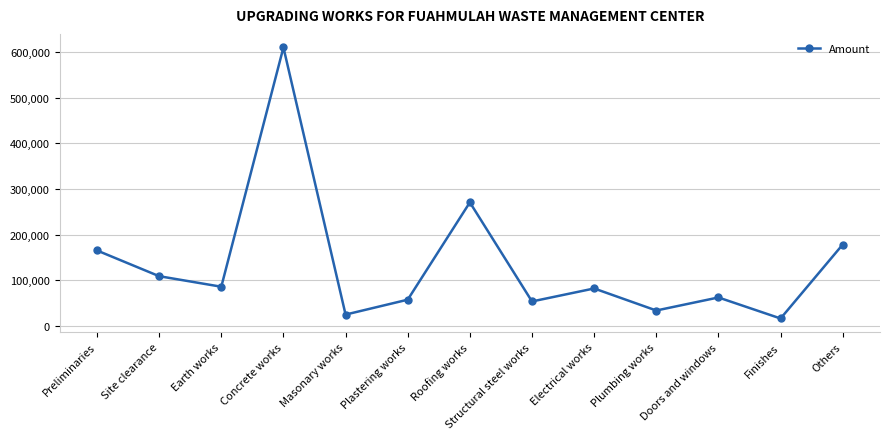

The chart shows a value of 610123 at Concrete works. True or false?

True